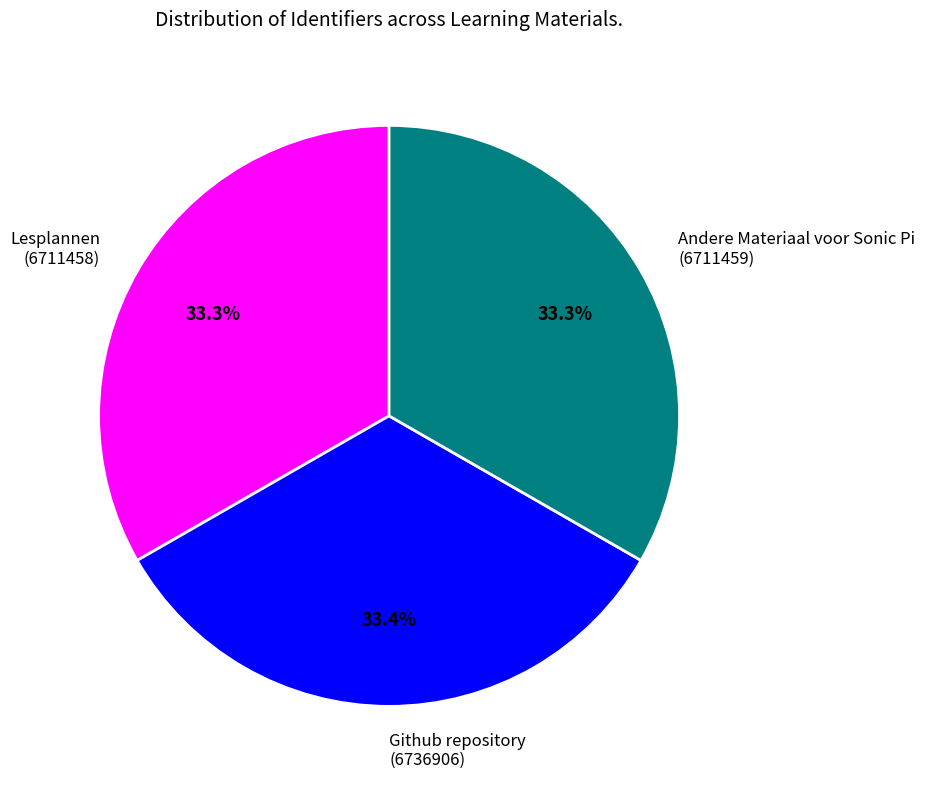

Is there a majority slice in this chart?

No